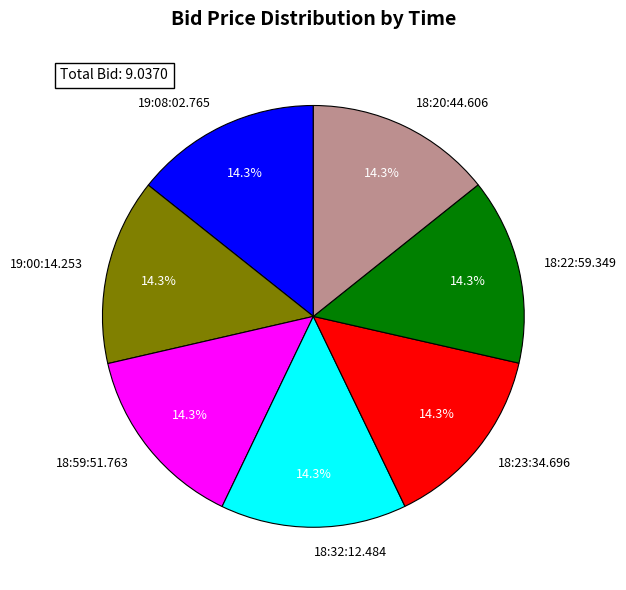

Approximately how many times larger is the value at 18:32:12.484 compared to 19:00:14.253?

1.0